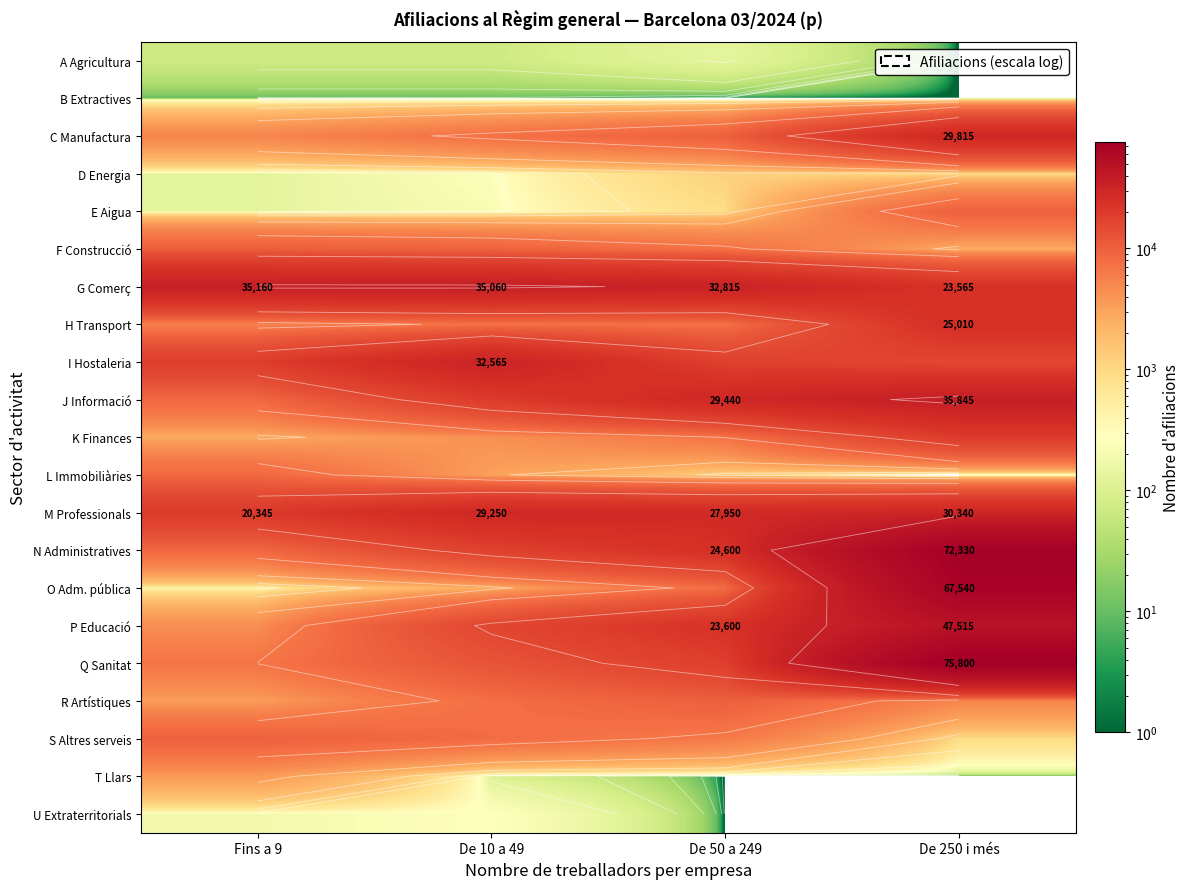

How many distinct data groups are displayed?

21